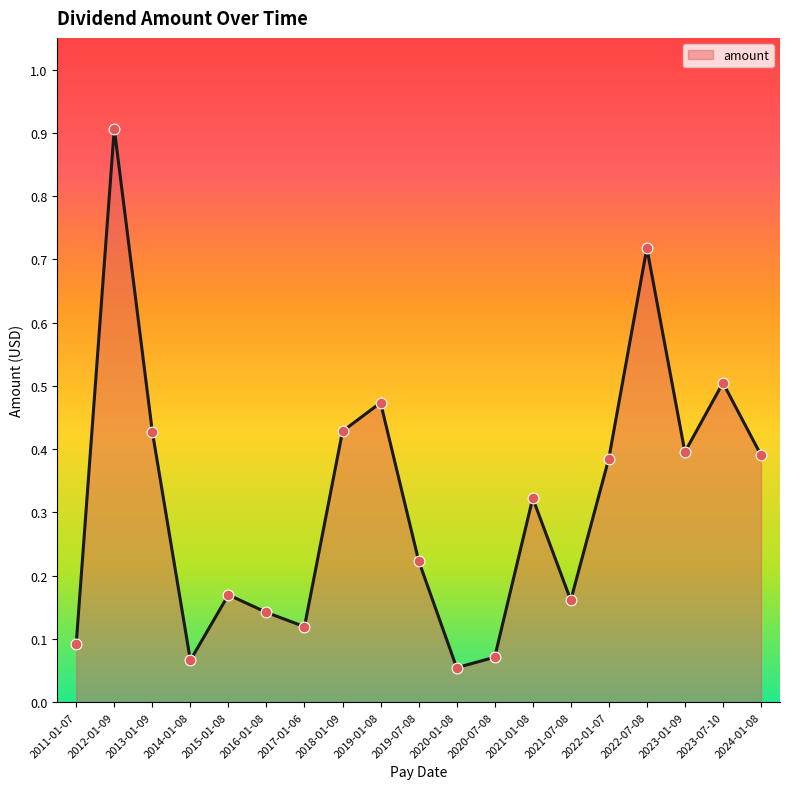

Which has a higher value, 2020-07-08 or 2024-01-08?

2024-01-08